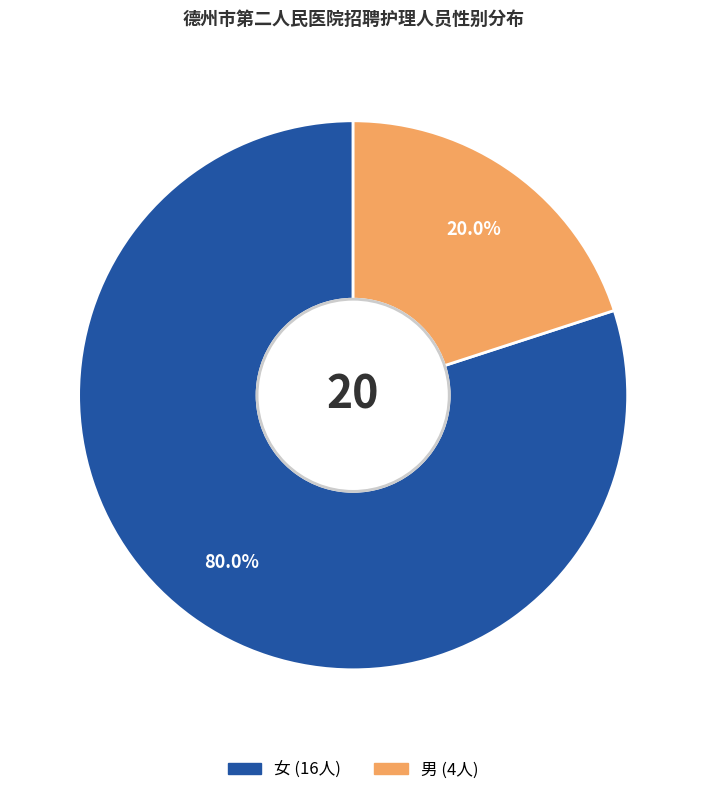

Does 男 represent more than half of the total?

No